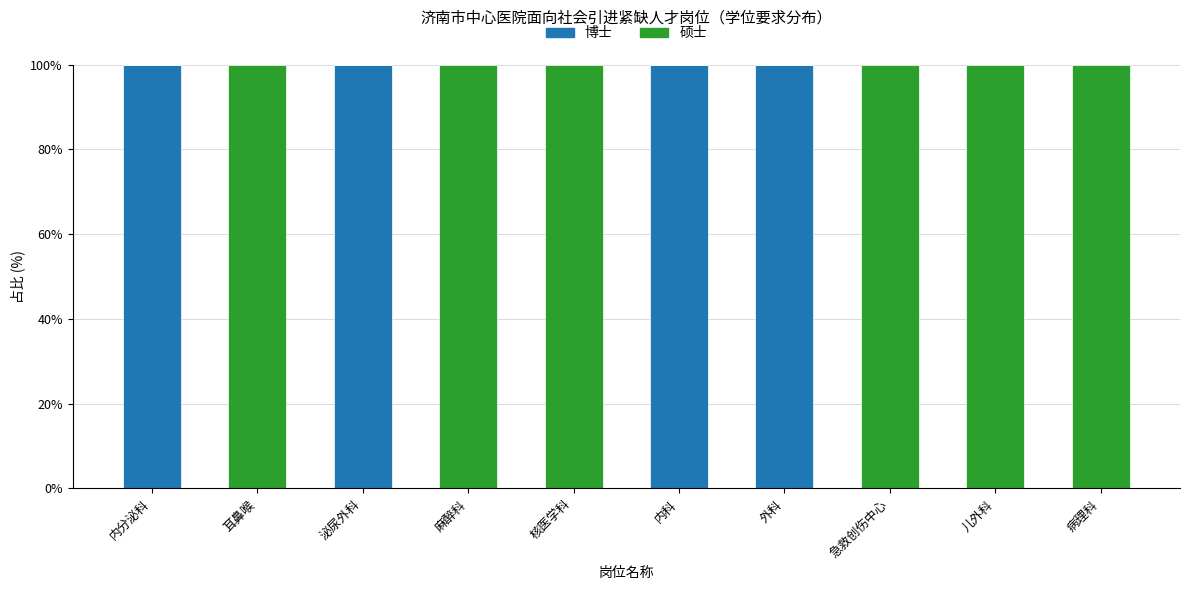

Reading left to right, list the values for the 博士 series.

内分泌科=100	耳鼻喉=0	泌尿外科=100	麻醉科=0	核医学科=0	内科=100	外科=100	急救创伤中心=0	儿外科=0	病理科=0